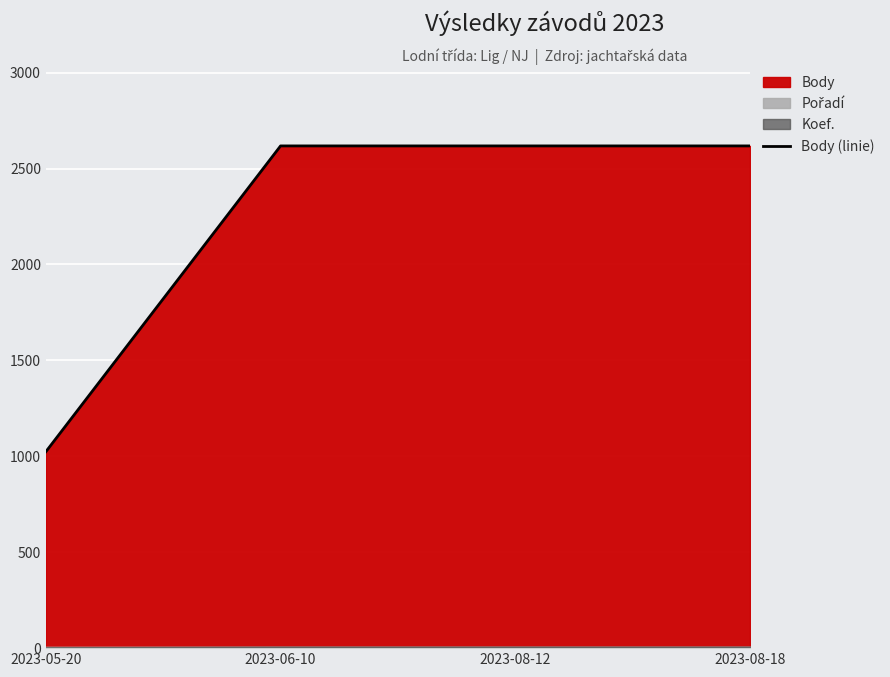

At which label is the value closest to 1821?

2023-05-20